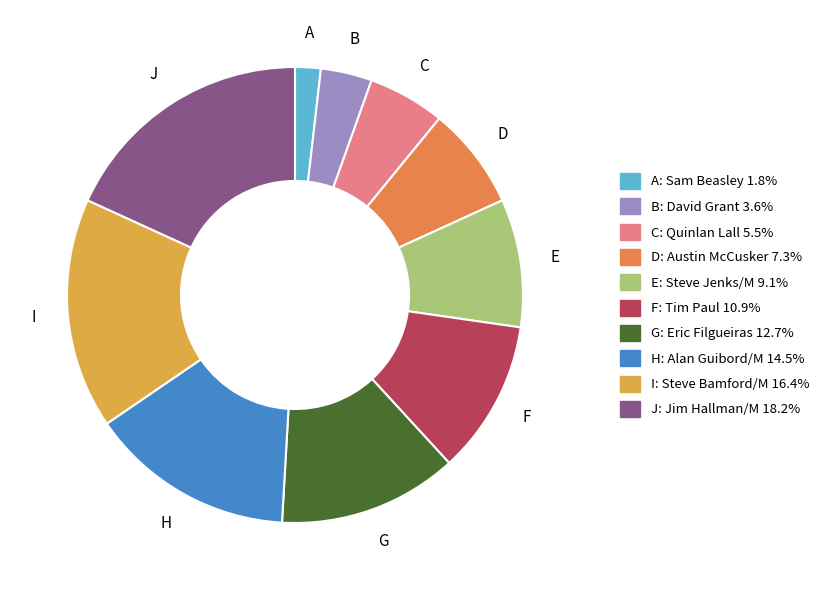

Is there a majority slice in this chart?

No